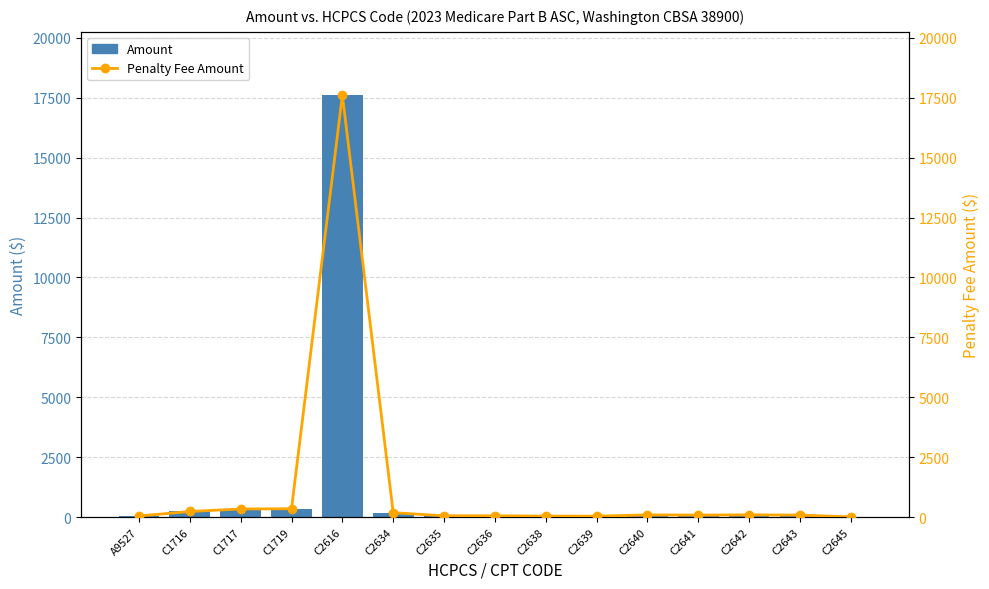

Reading right to left, what are all the values shown in this chart?

Amount: C2645=4.7	C2643=81.5	C2642=90.7	C2641=81.0	C2640=88.6	C2639=35.3	C2638=38.1	C2636=51.9	C2635=50.7	C2634=182.0	C2616=17609.8	C1719=345.8	C1717=335.7	C1716=230.8	A9527=43.1
Penalty Fee Amount: C2645=4.7	C2643=81.5	C2642=90.7	C2641=81.0	C2640=88.6	C2639=35.3	C2638=38.1	C2636=51.9	C2635=50.7	C2634=182.0	C2616=17609.8	C1719=345.8	C1717=335.7	C1716=230.8	A9527=43.1